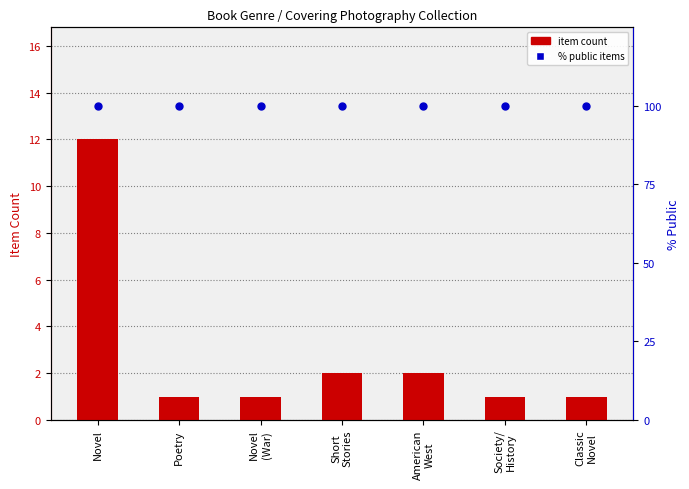

At which category is the sum across all series the highest?

Novel